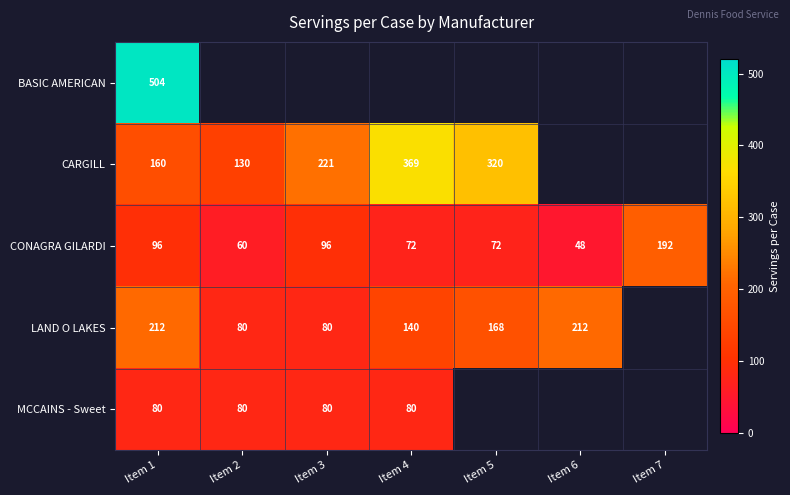

True or false: CARGILL has a value of 231 at Item 1.

False